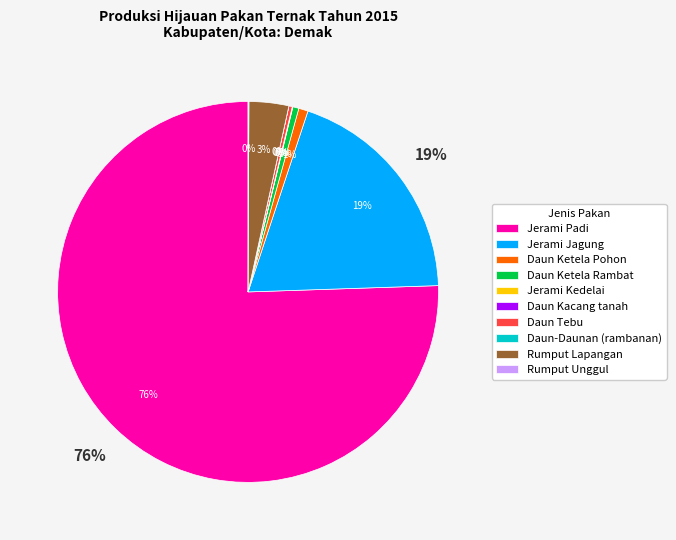

What percentage is the Jerami Jagung slice, to the nearest percent?

19%